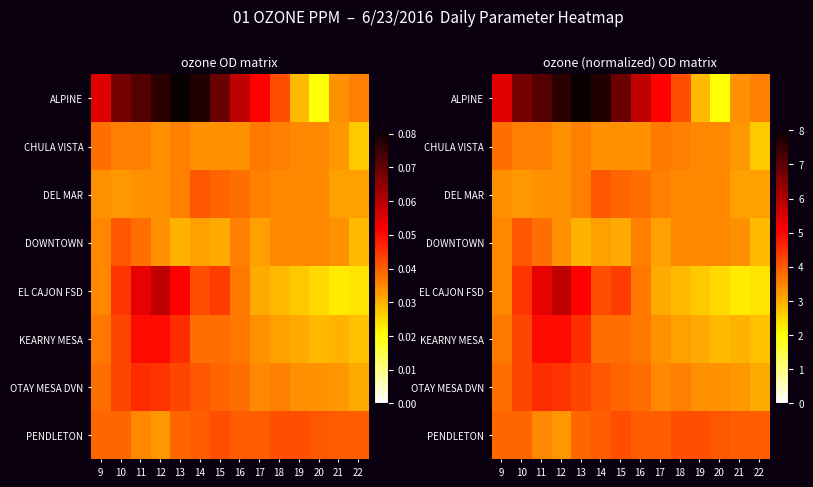

The CHULA VISTA series shows 3.6 at 10. True or false?

True